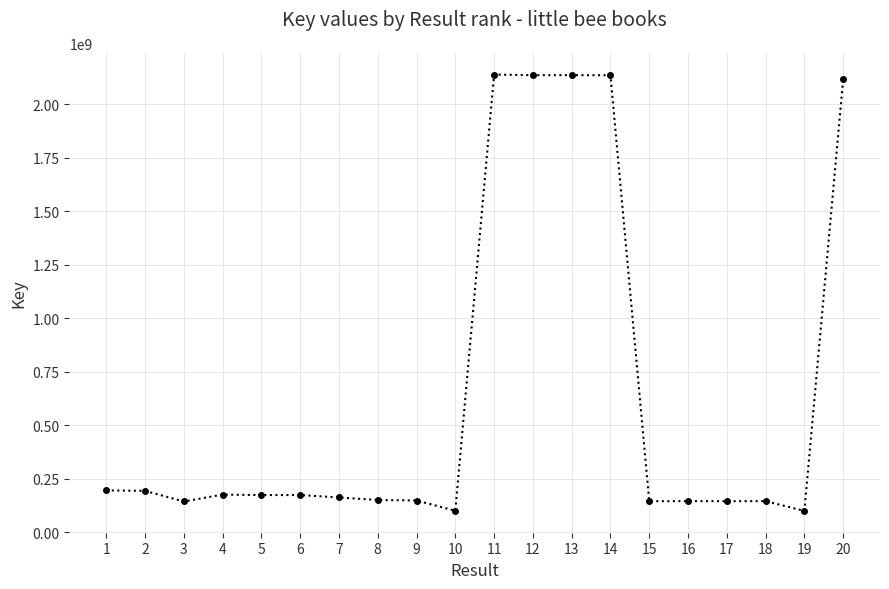

What is the value of the 9th point from the left?

148983386